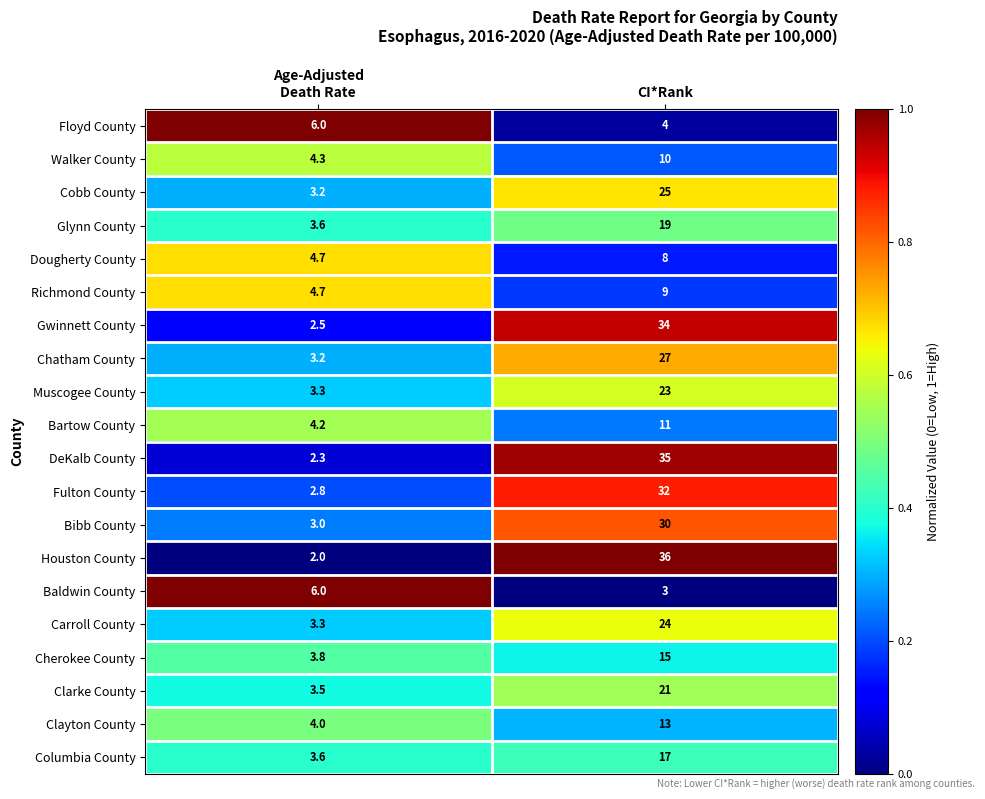

What is the lowest value of the Glynn County series?

3.6